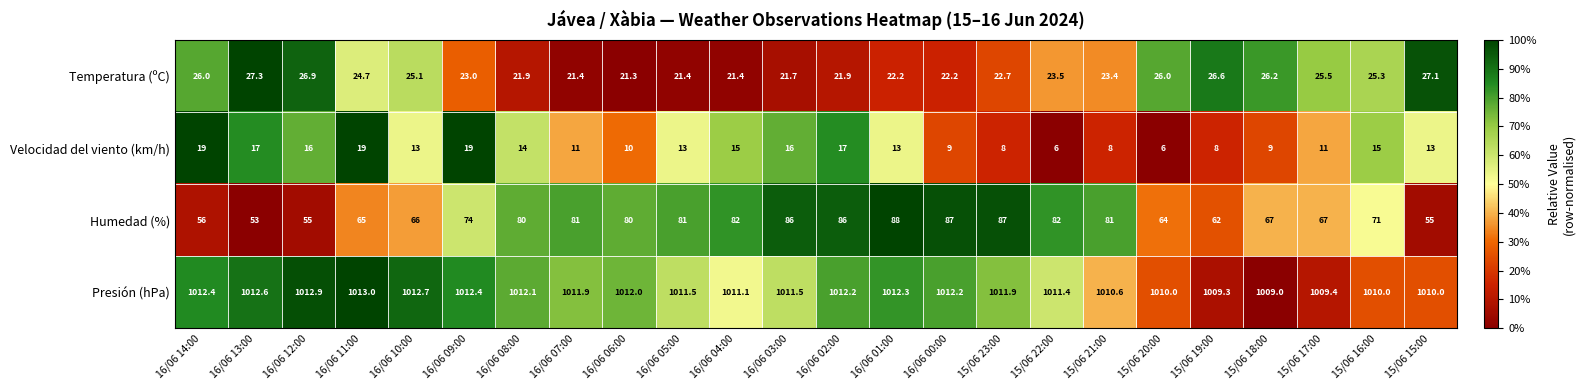

What is the approximate value of Temperatura (ºC) at 16/06 00:00?

22.2